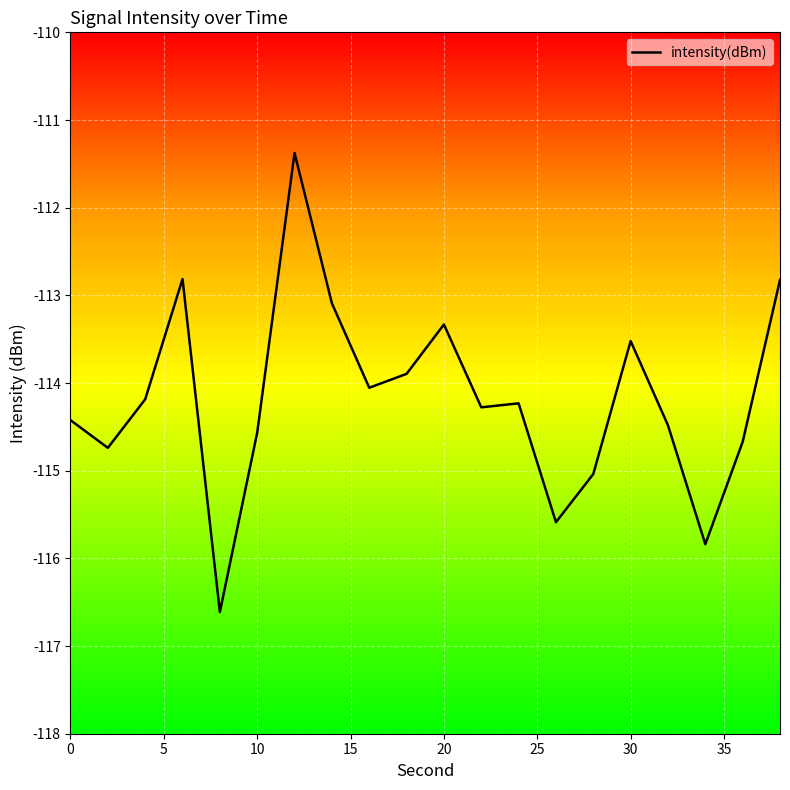

What is the maximum value shown in the chart?

-111.4